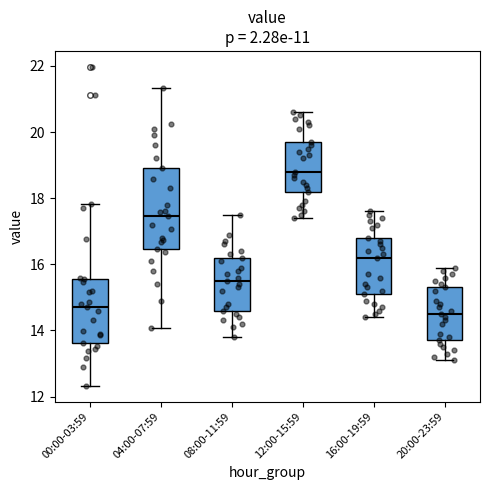

Comparing the boxes themselves (not the whiskers), which one is the tallest?

04:00-07:59